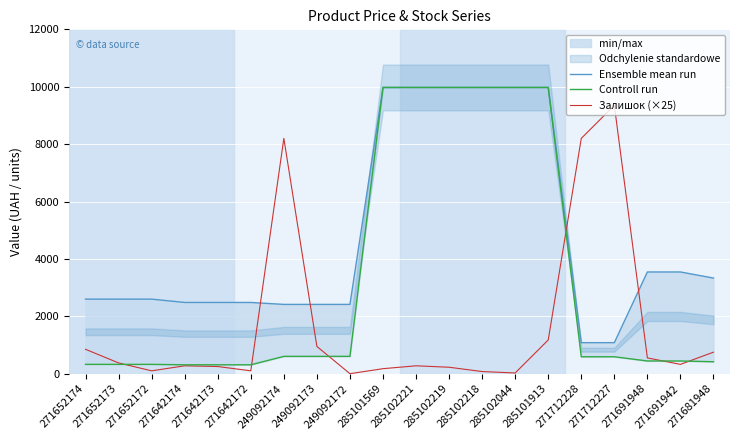

The Залишок (×25) series shows 325 at 271691942. True or false?

True